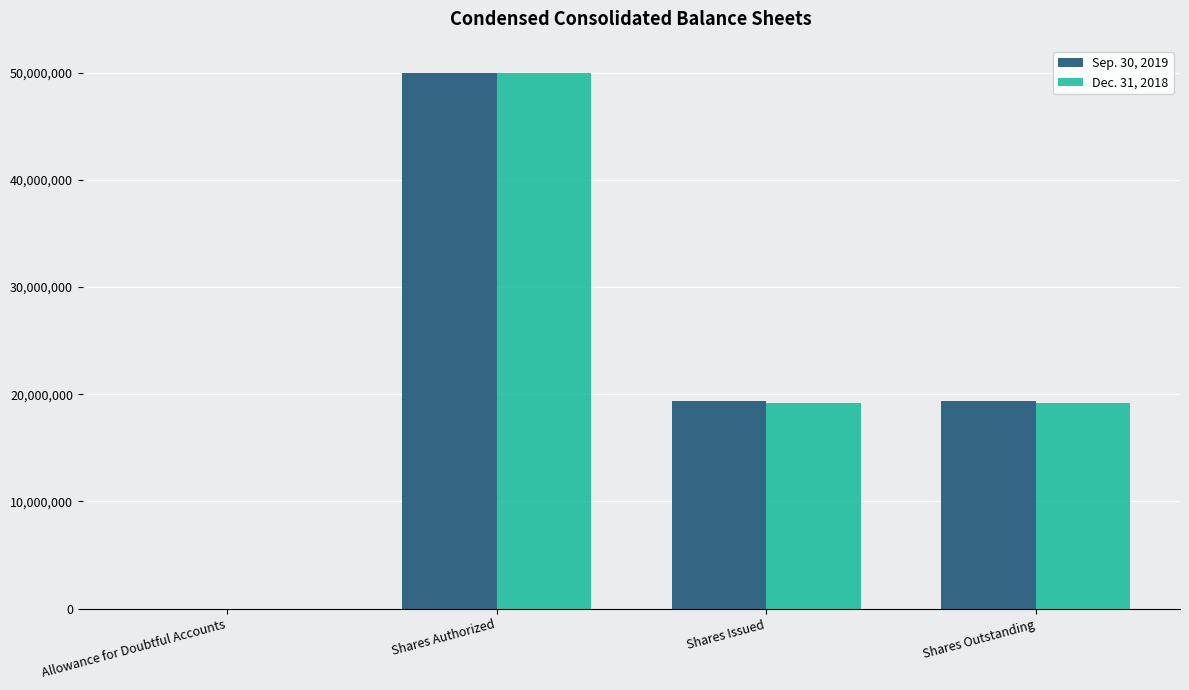

What is the sum of all Sep. 30, 2019 values?

88662405